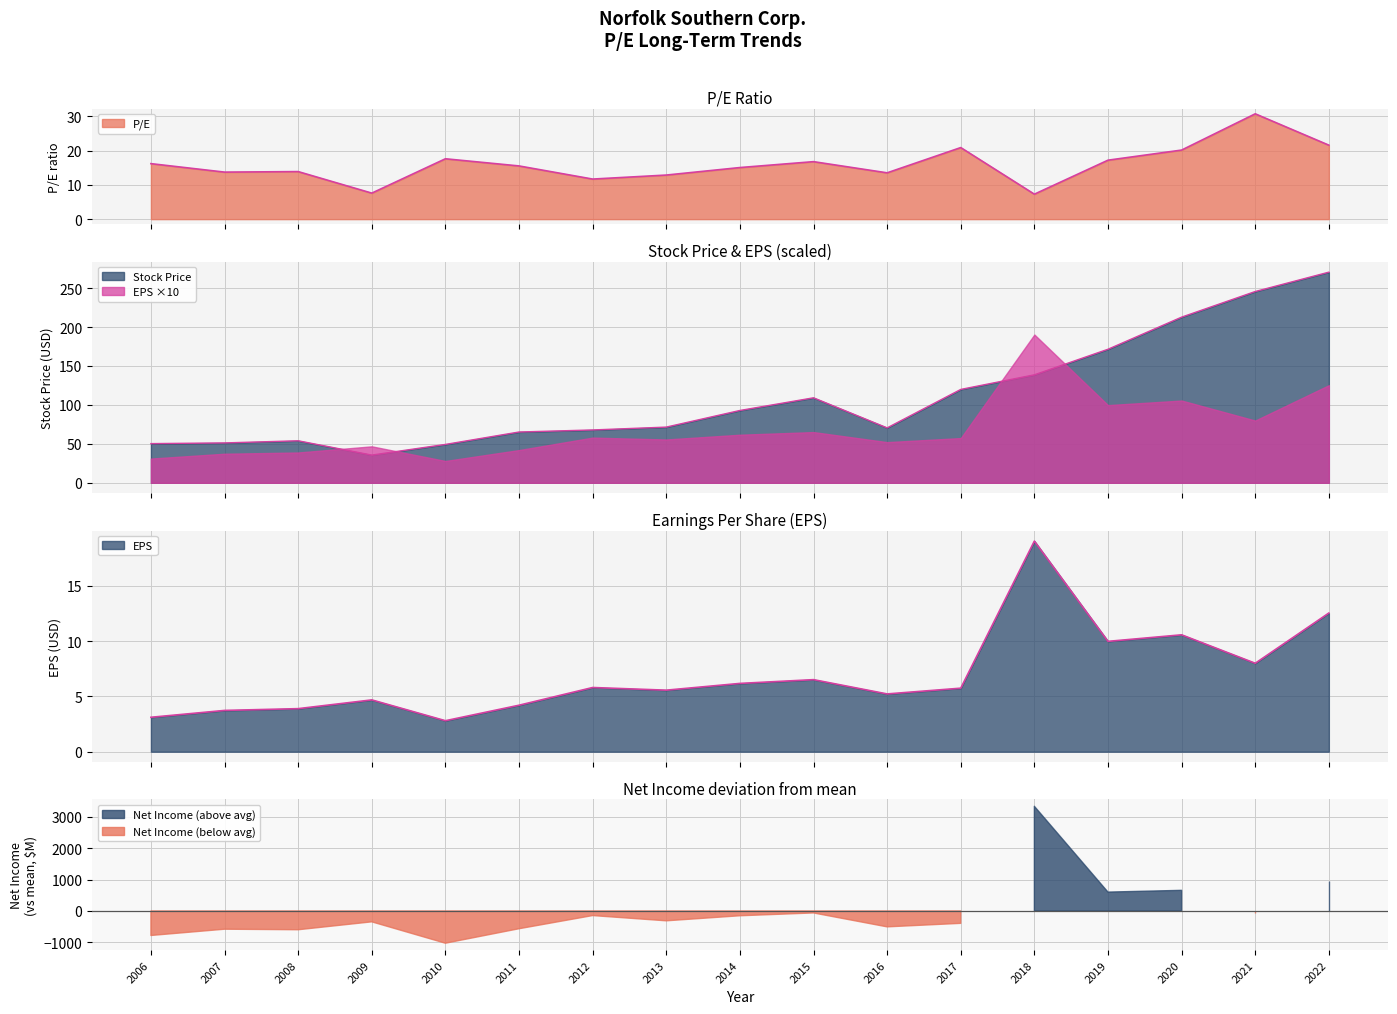

Which series has the largest range (max minus min)?

Stock Price